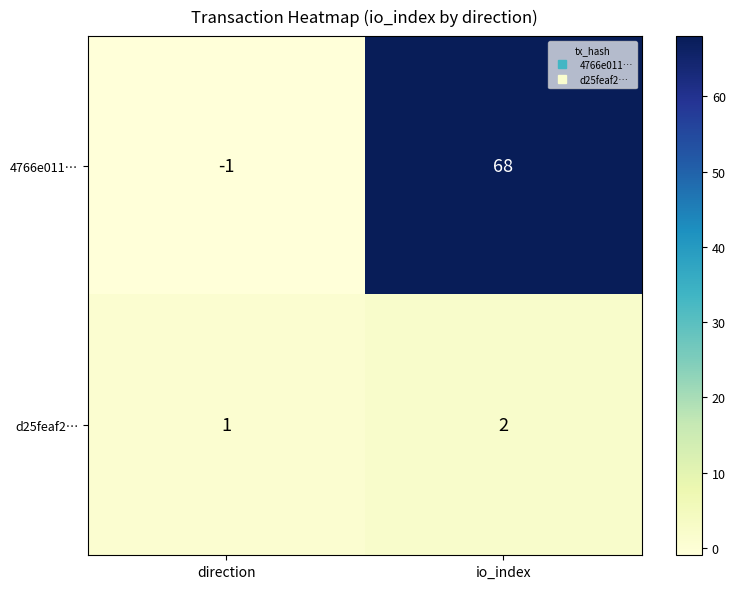

Which series has the largest range (max minus min)?

4766e011…